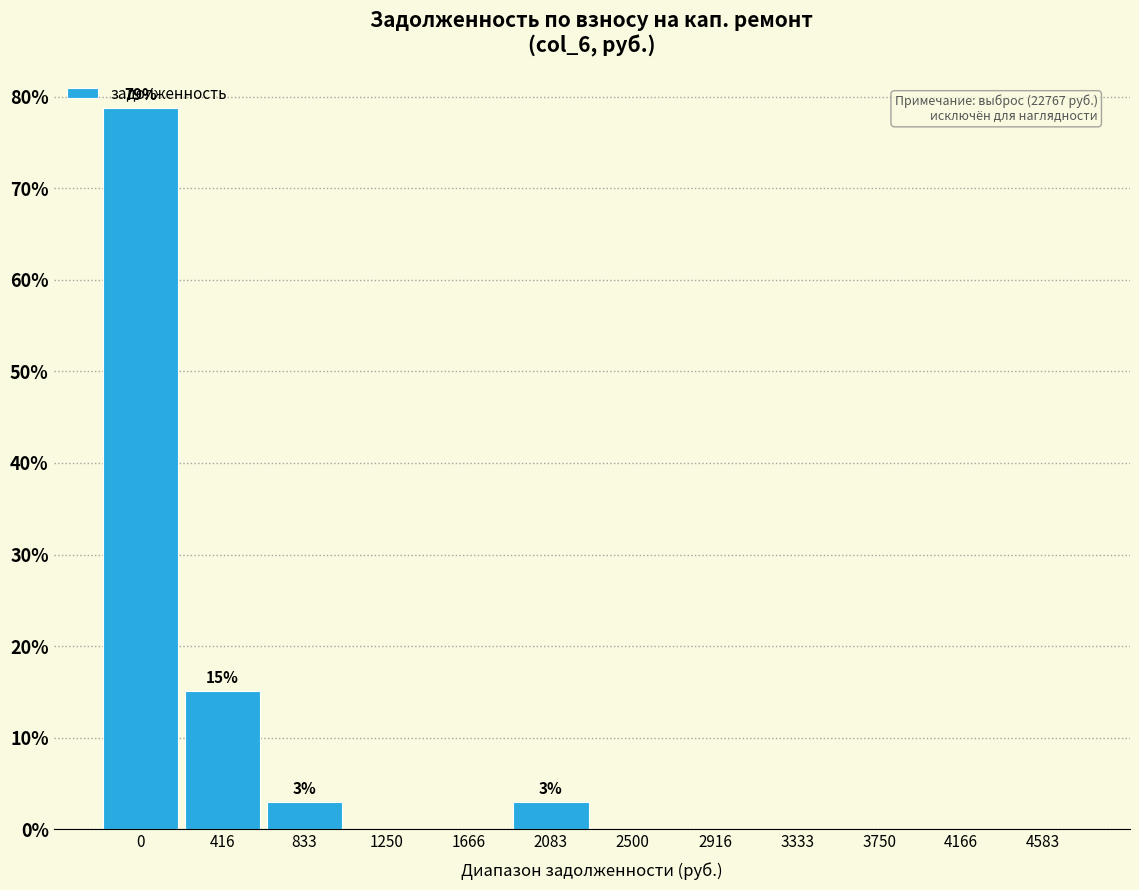

Is it true that the value at 416 is 15.2?

True